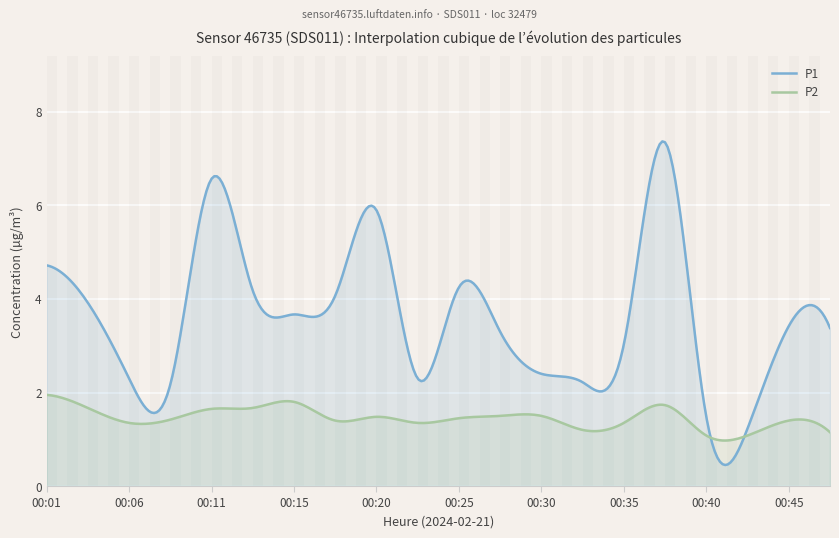

True or false: P2 and P1 cross at least once.

True